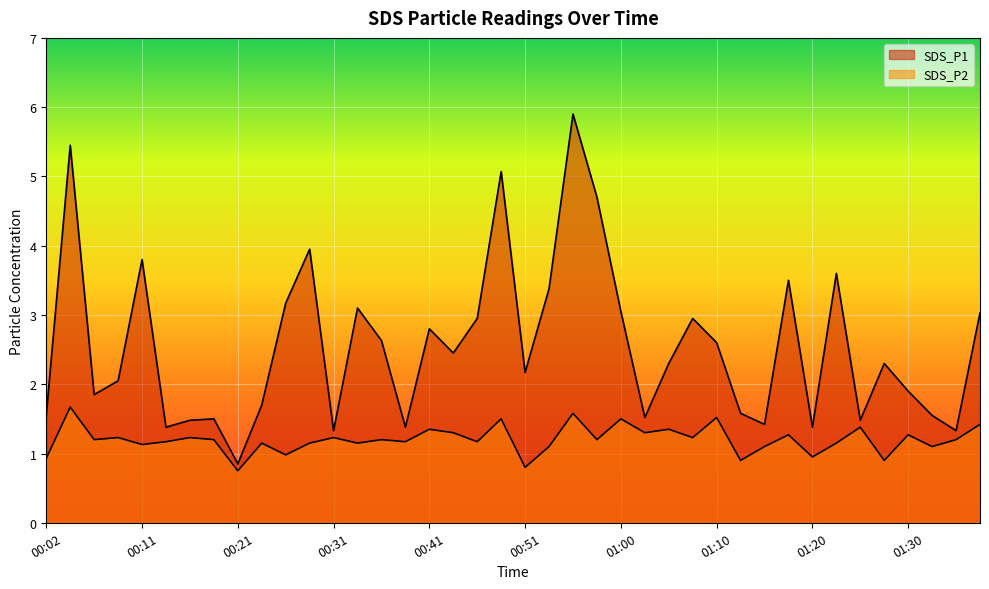

Rank the series by their maximum value, from lowest to highest.

SDS_P2, SDS_P1